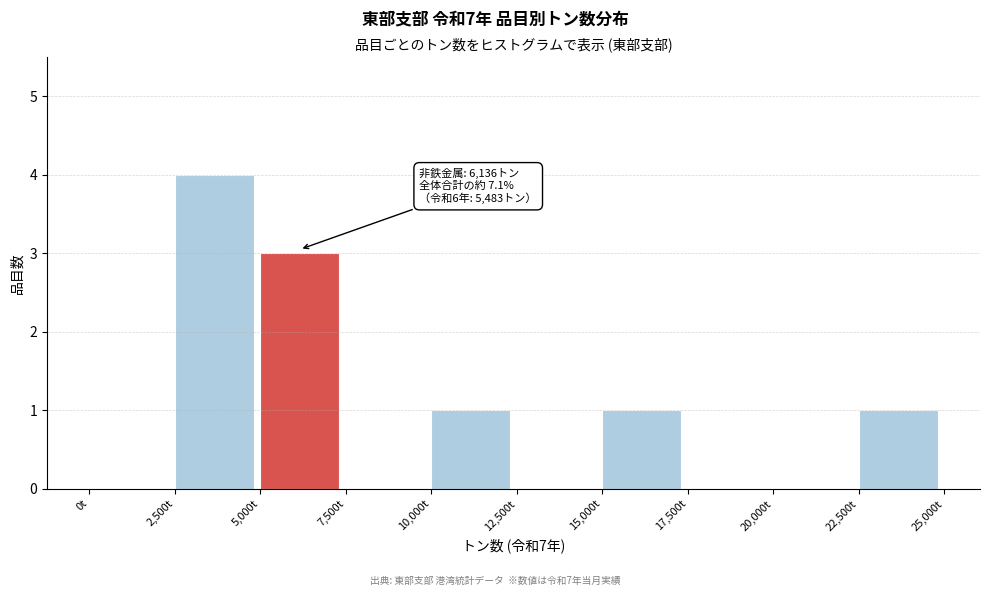

Over which range of the x-axis is the bar tallest?

2500 to 5000